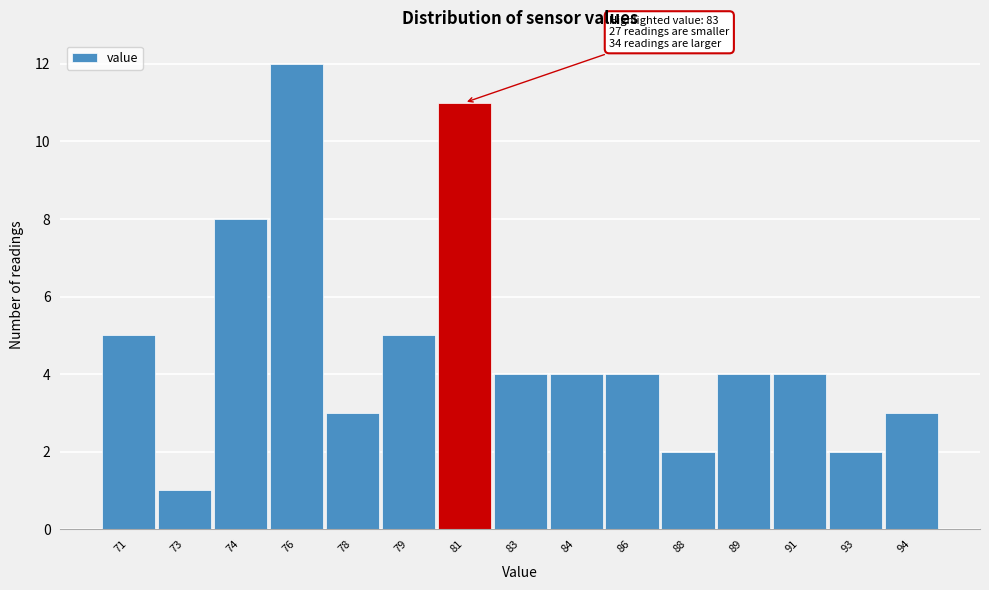

Reading right to left, what are all the values shown in this chart?

3	2	4	4	2	4	4	4	11	5	3	12	8	1	5